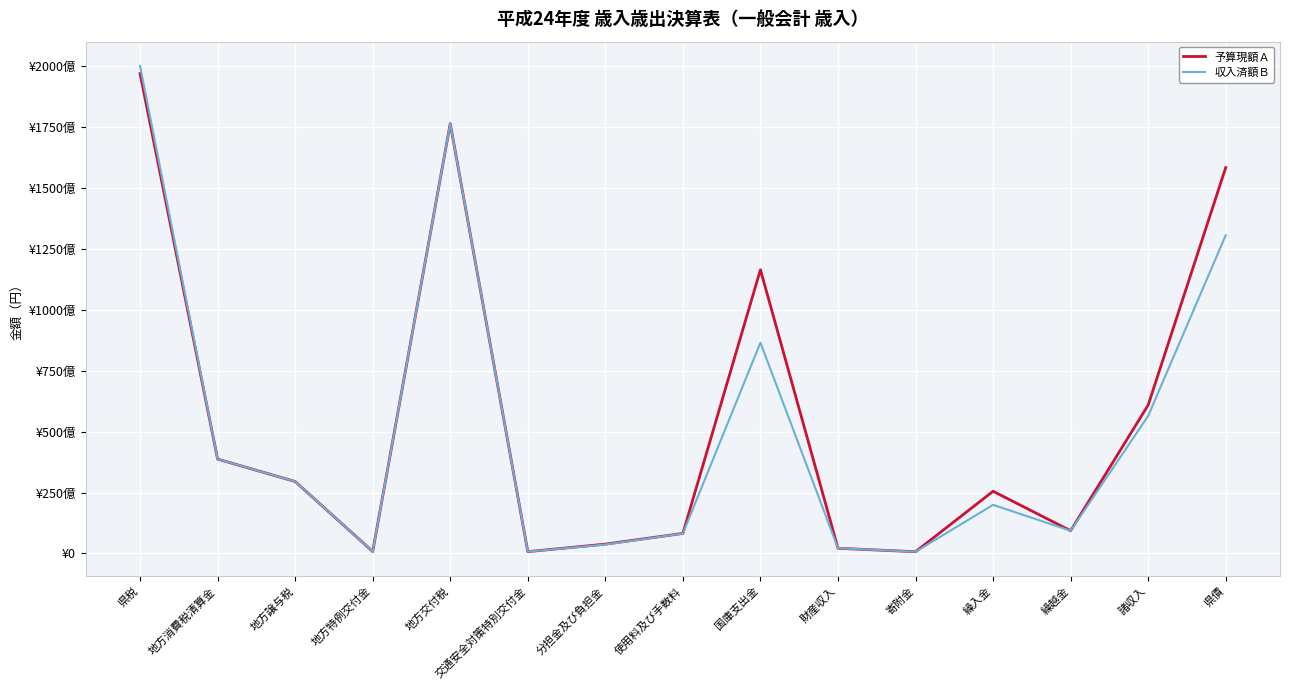

Rank the series by their average value, from lowest to highest.

収入済額Ｂ, 予算現額Ａ